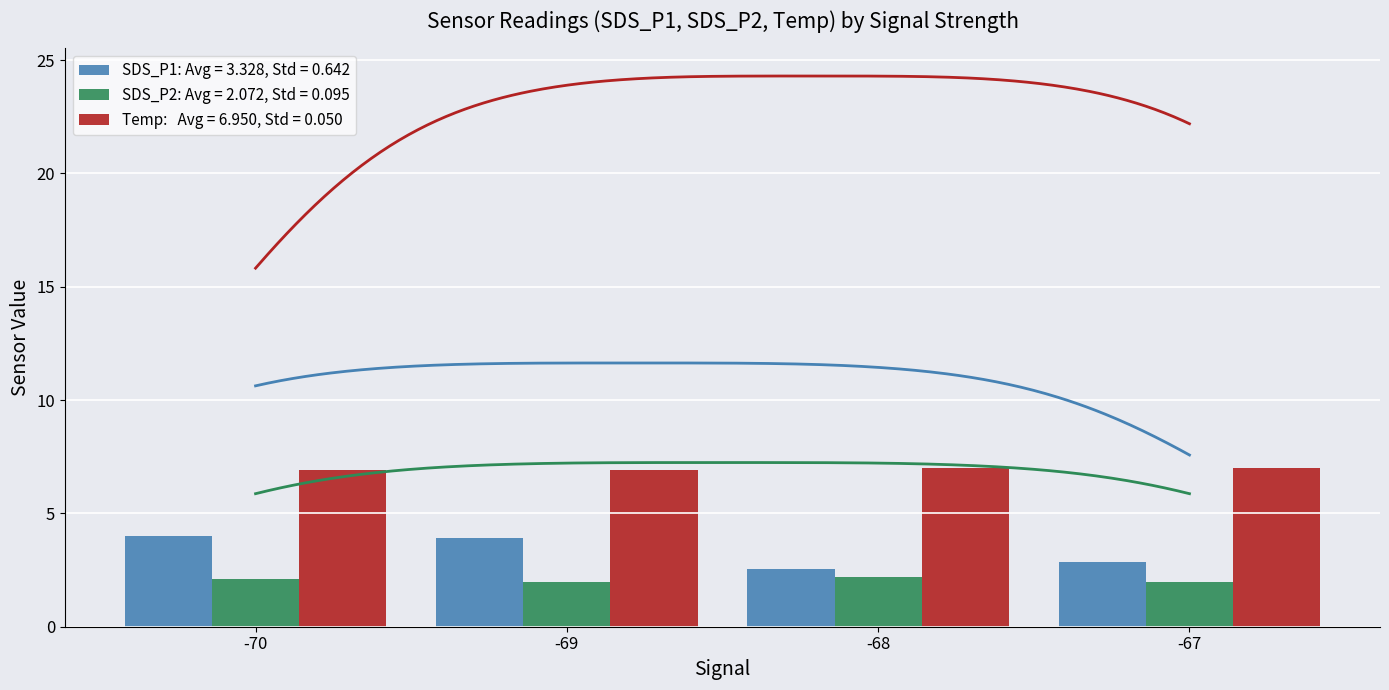

What is the total value across all series at -70?

13.0